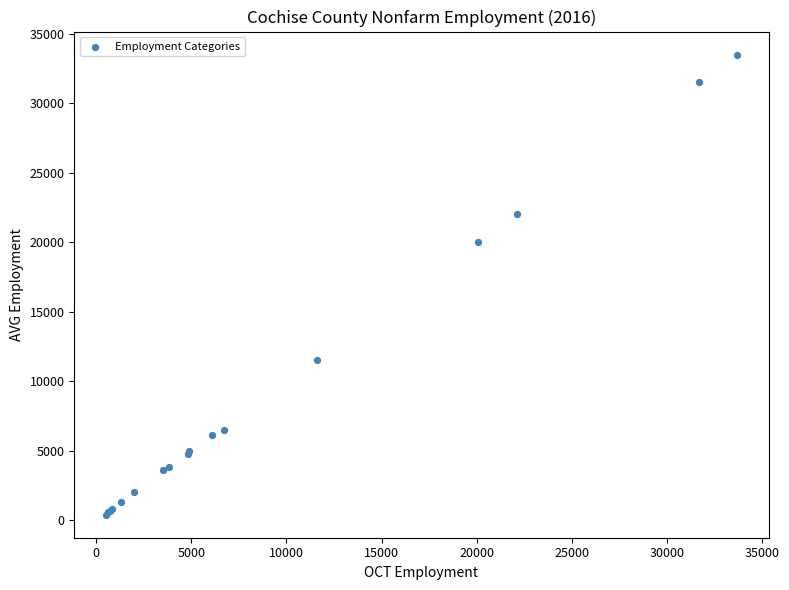

What Y value in the scatter plot is closest to 16950?

20000